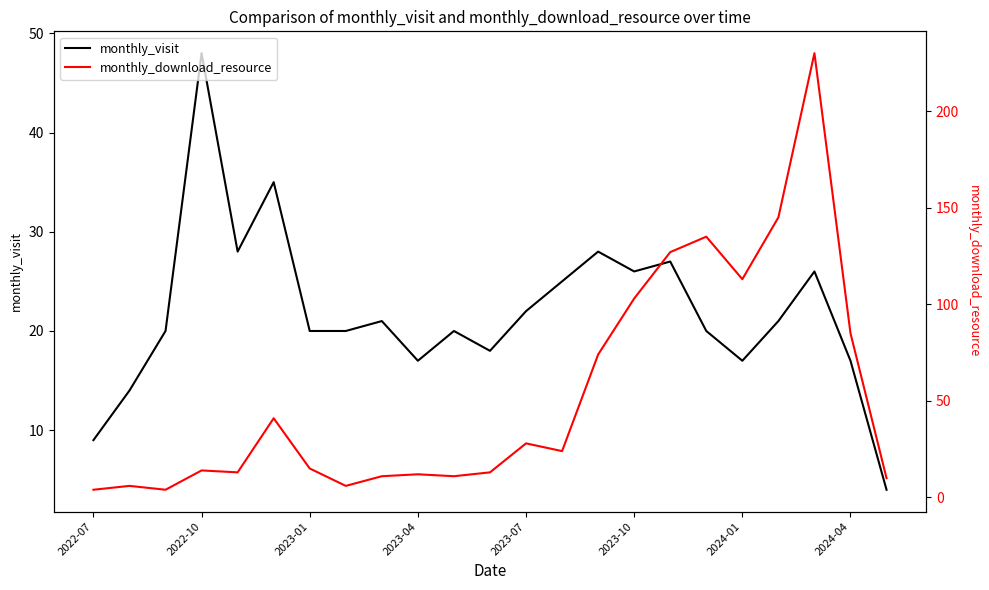

The value of monthly_visit at 2023-01 is 33. True or false?

False